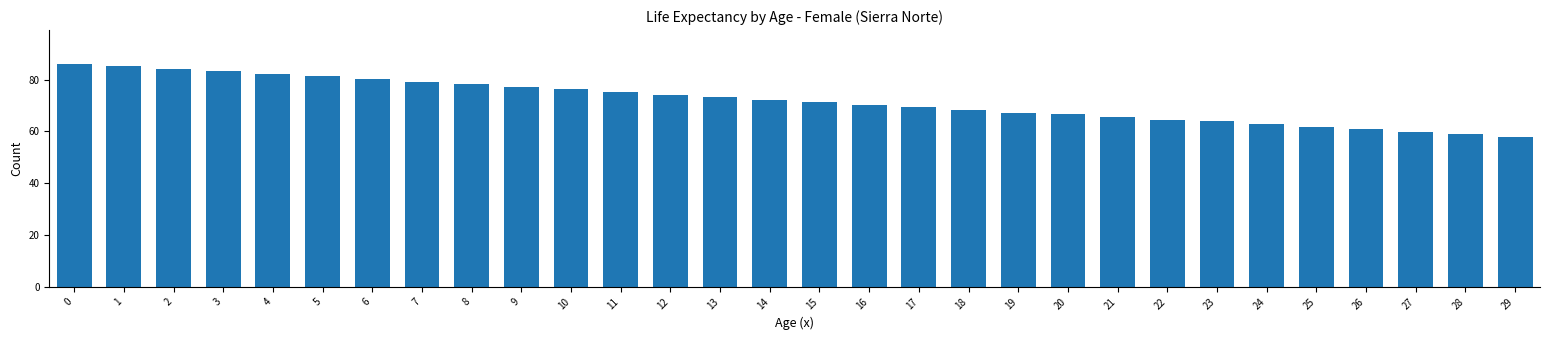

How many values exceed 72?

15